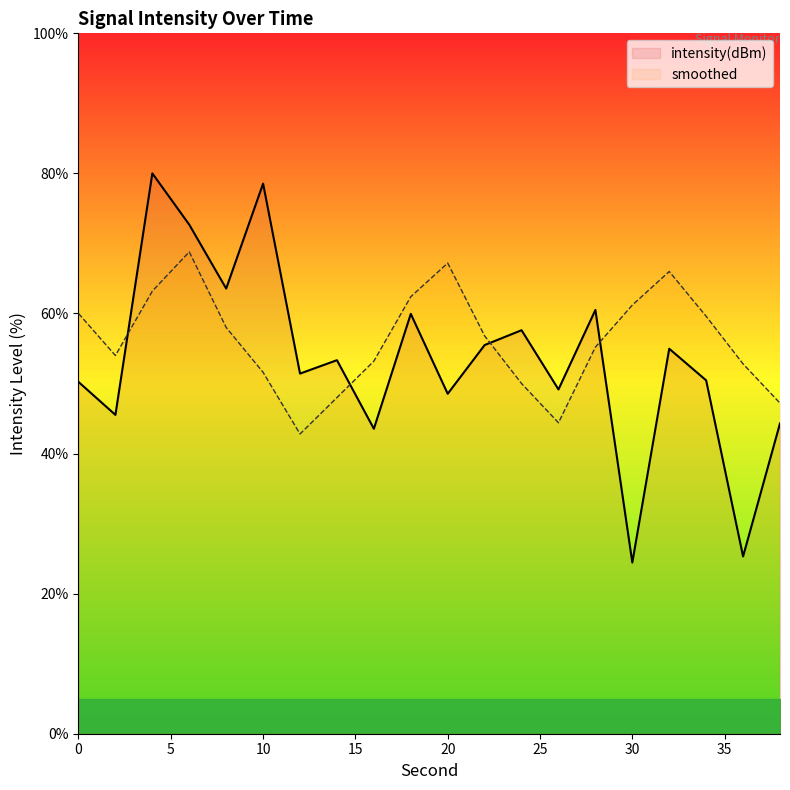

What value does the smoothed series have at 18?

62.4